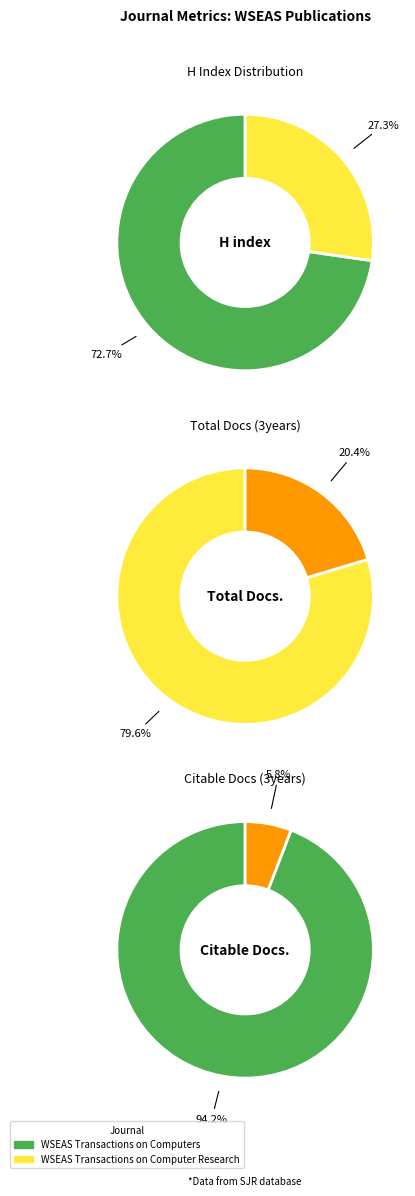

Which slice is the smallest?

WSEAS Transactions on Computer Research